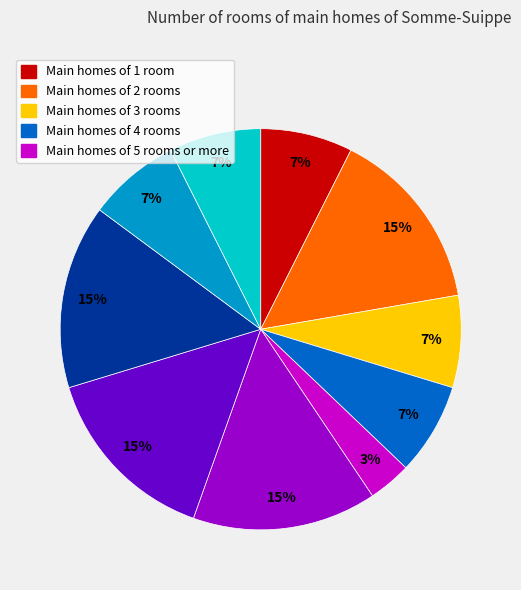

How many segments does this pie chart have?

10